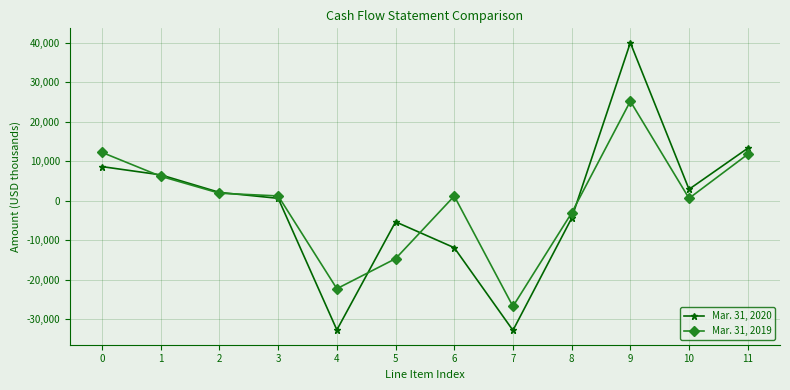

Rank the series by their maximum value, from highest to lowest.

Mar. 31, 2020, Mar. 31, 2019